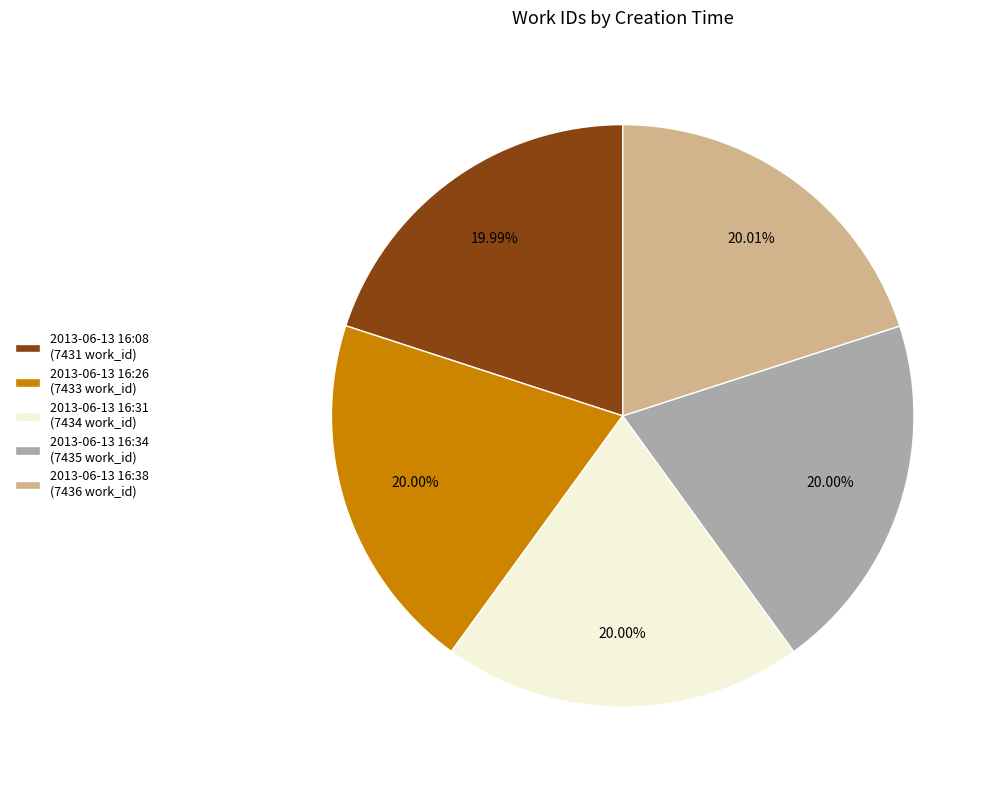

What portion of the pie excludes 2013-06-13 16:34?

80.0%